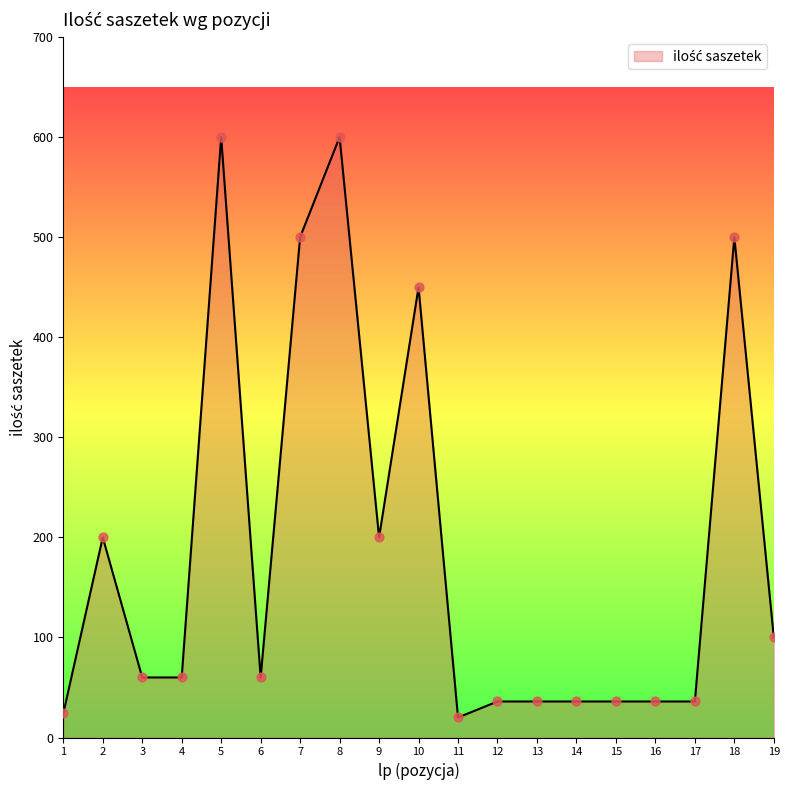

Which has a higher value, 1 or 4?

4